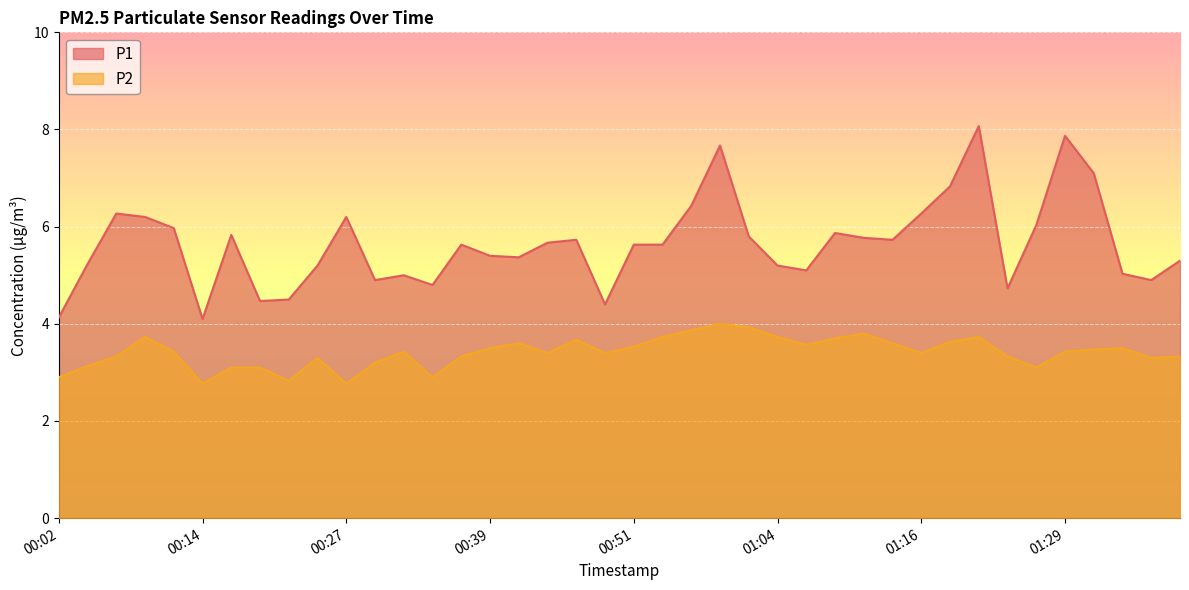

At which category is the sum across all series the highest?

01:21